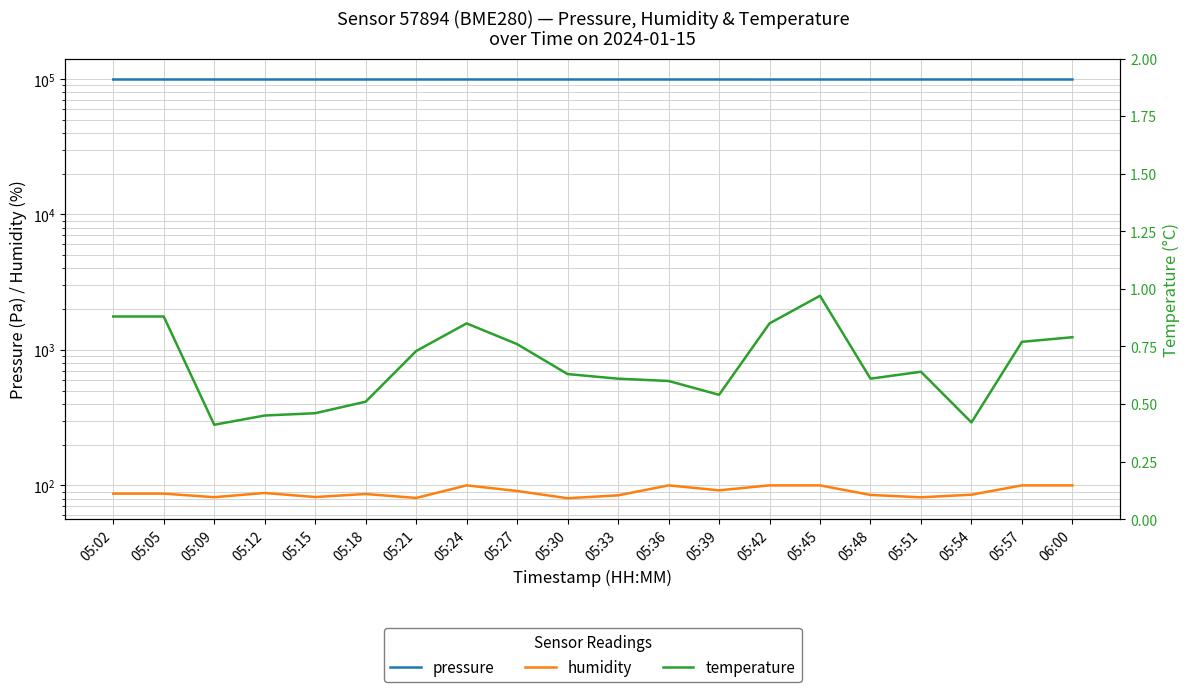

The value of pressure at 05:51 is 65350.3. True or false?

False